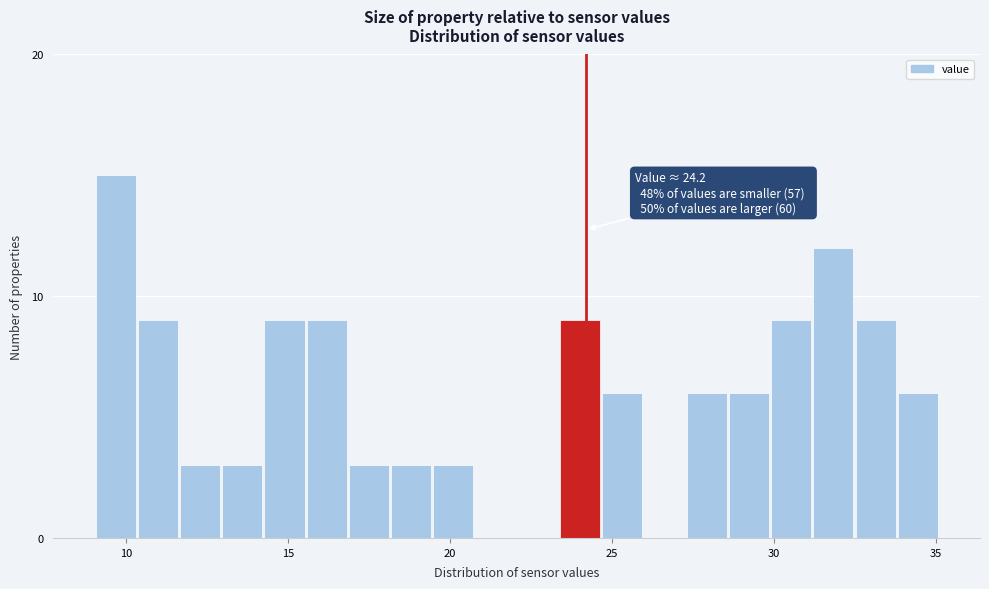

Around what value on the x-axis is the tallest bar? Give the approximate position of its centre, as read against the axis.

9.5